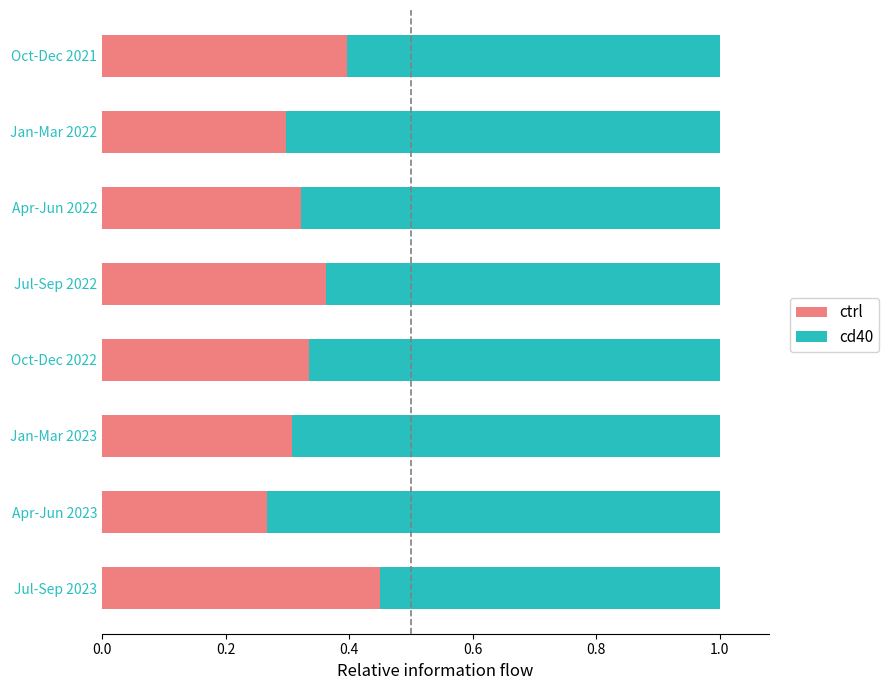

What is the total value across all series at Jul-Sep 2023?

1.0